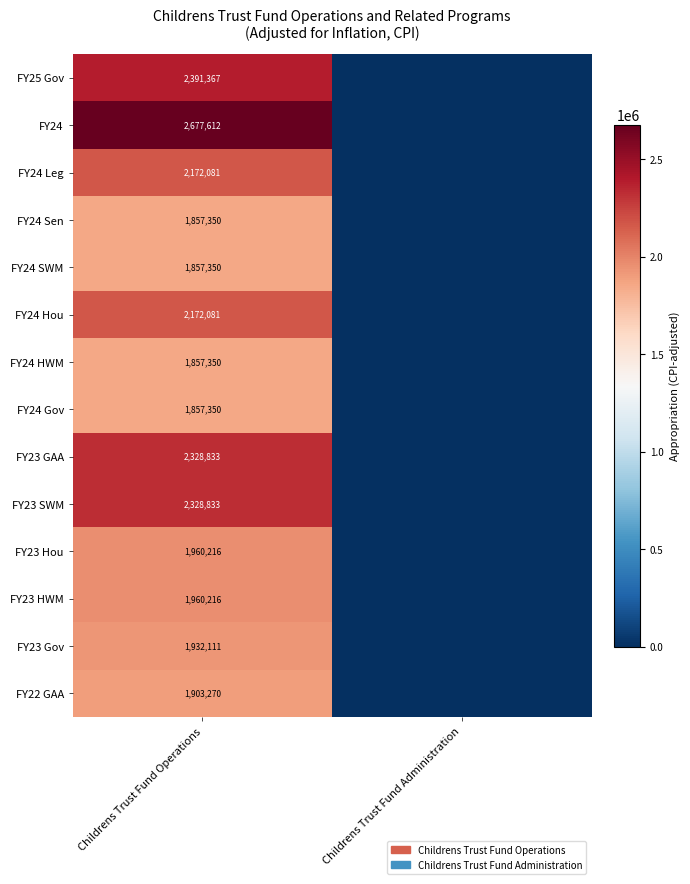

What is the total value across all series at Childrens Trust Fund Operations?

29256020